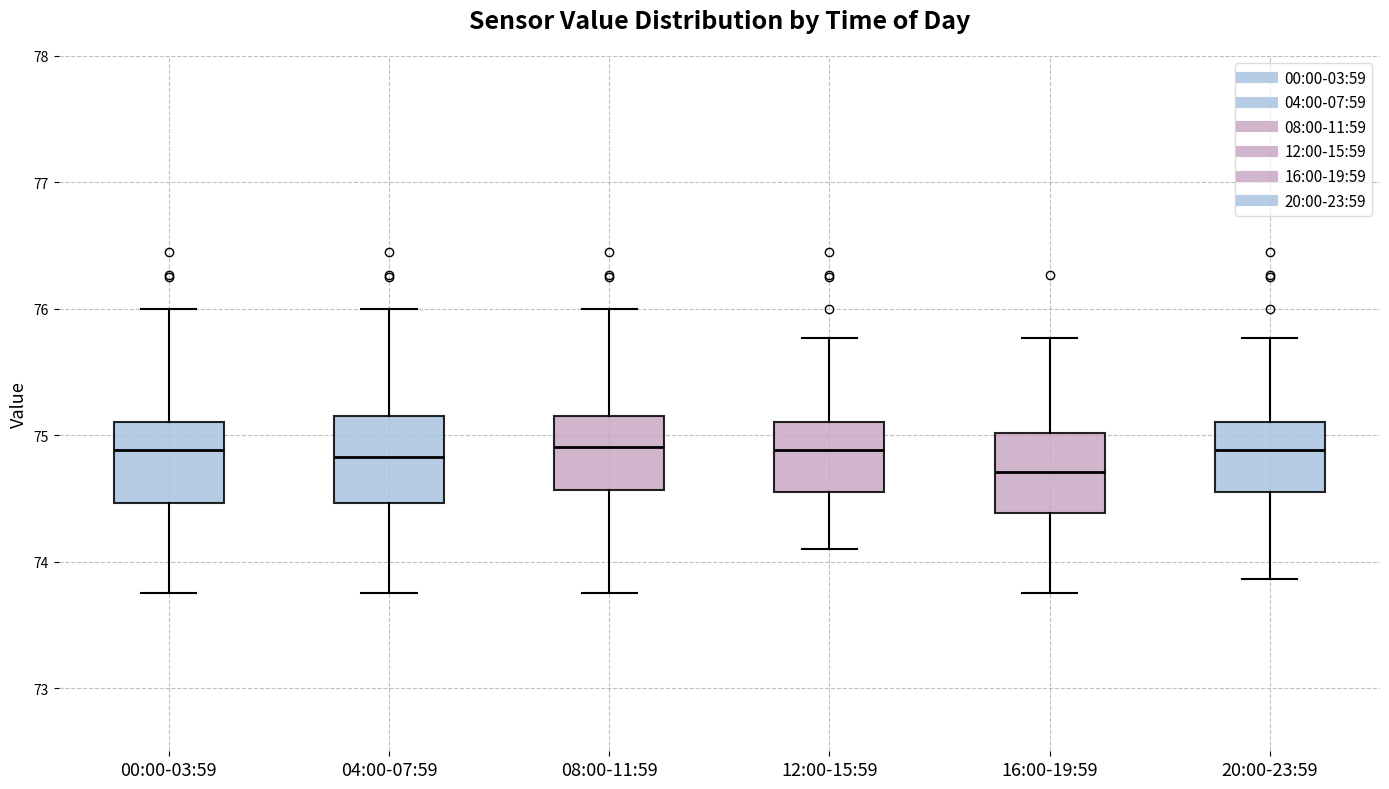

Reading left to right, read every box against the y-axis: the position of its median line, the range the box covers, and the ends of its whiskers. The values are not printed on the chart, so give them approximately, as read against the axis.

00:00-03:59: median 74.9, box 74.5 to 75.1, whiskers 73.8 to 76.0
04:00-07:59: median 74.8, box 74.5 to 75.2, whiskers 73.8 to 76.0
08:00-11:59: median 74.9, box 74.6 to 75.2, whiskers 73.8 to 76.0
12:00-15:59: median 74.9, box 74.5 to 75.1, whiskers 74.1 to 75.8
16:00-19:59: median 74.7, box 74.4 to 75.0, whiskers 73.8 to 75.8
20:00-23:59: median 74.9, box 74.5 to 75.1, whiskers 73.9 to 75.8